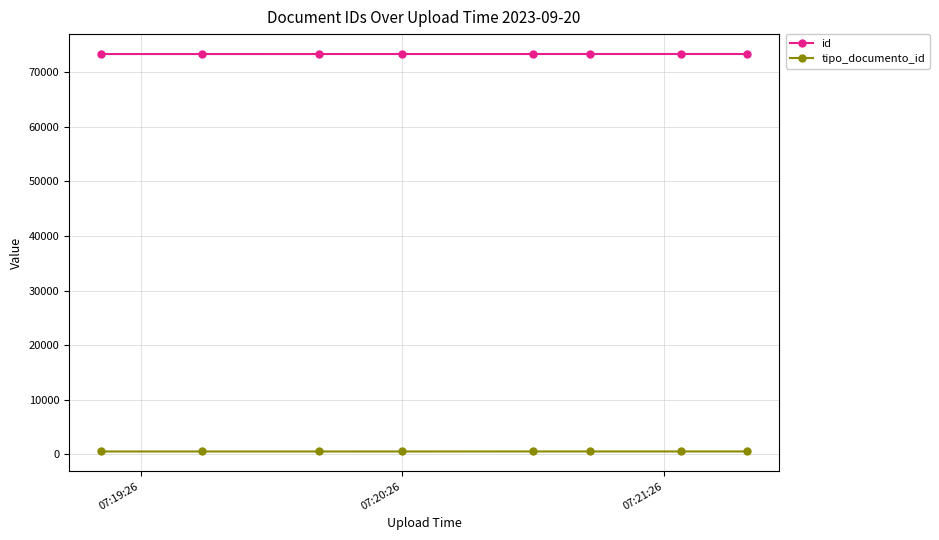

True or false: tipo_documento_id and id cross at least once.

False